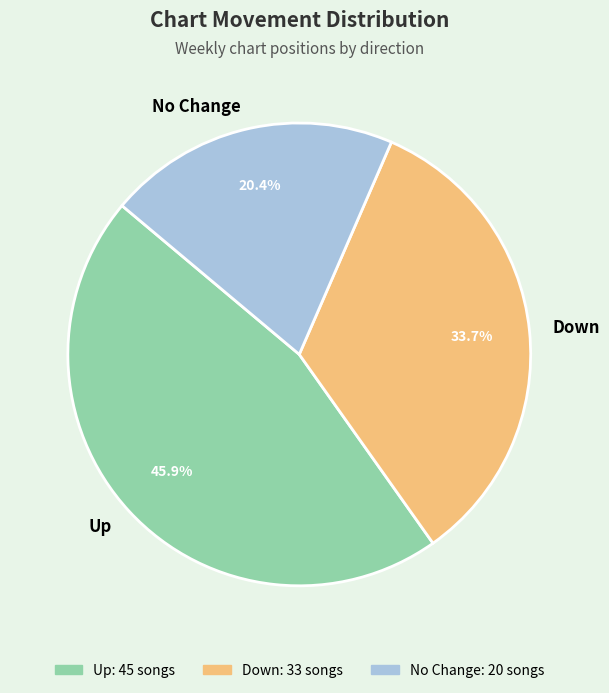

Which category has the biggest portion of the pie?

Up